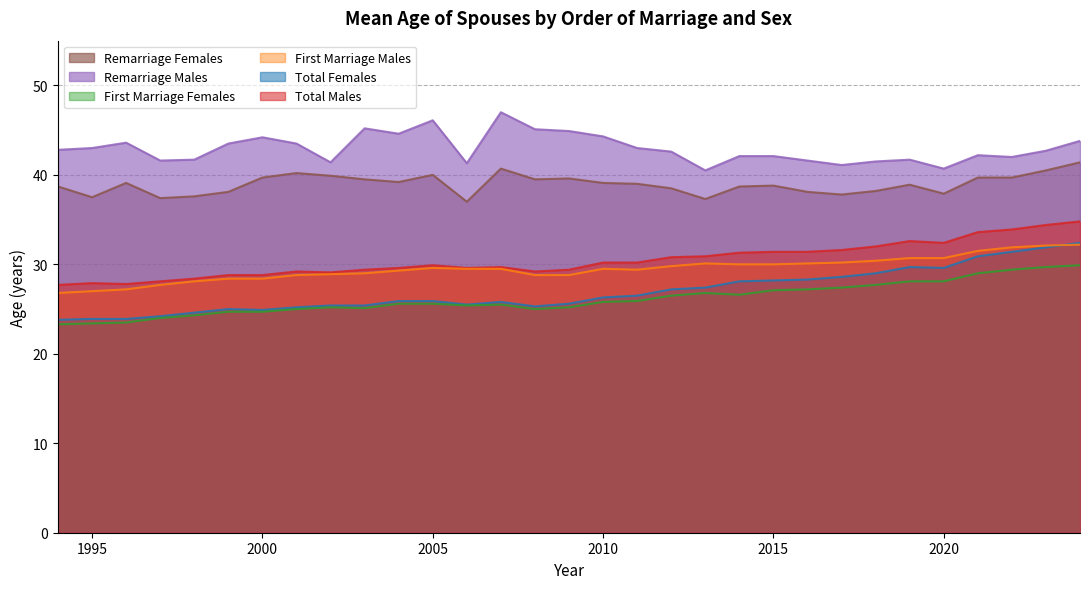

The value of Total Females at 1994 is 11.9. True or false?

False